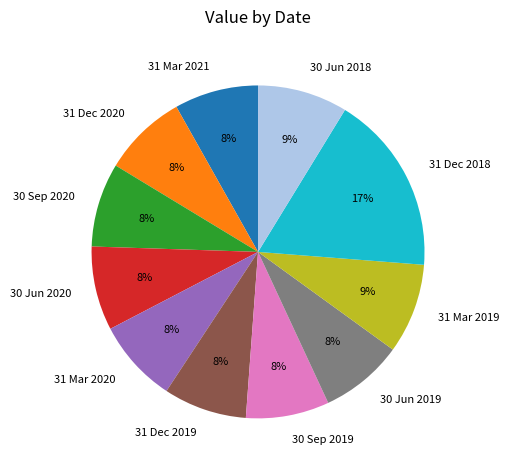

To the nearest percent, what is the difference between the largest and smallest slice percentages?

9%